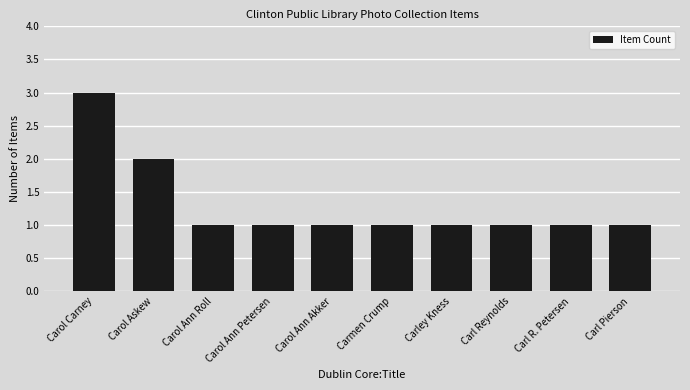

What is the sum of the values at Carl R. Petersen and Carl Pierson?

2